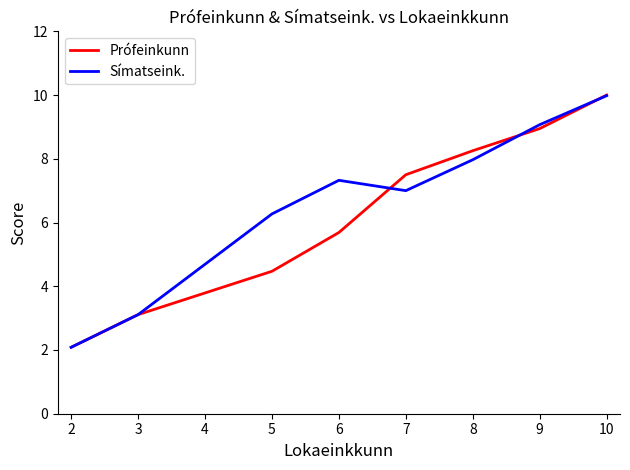

What is the difference between the Símatseink. values at 2 and 6?

5.2